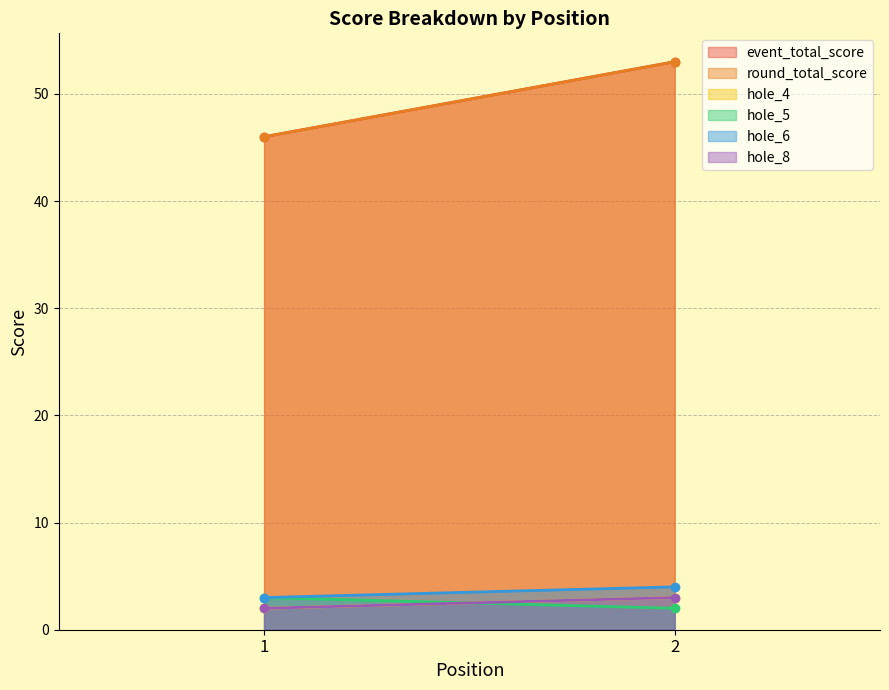

What is the value of the event_total_score point at the 2nd from the left?

53